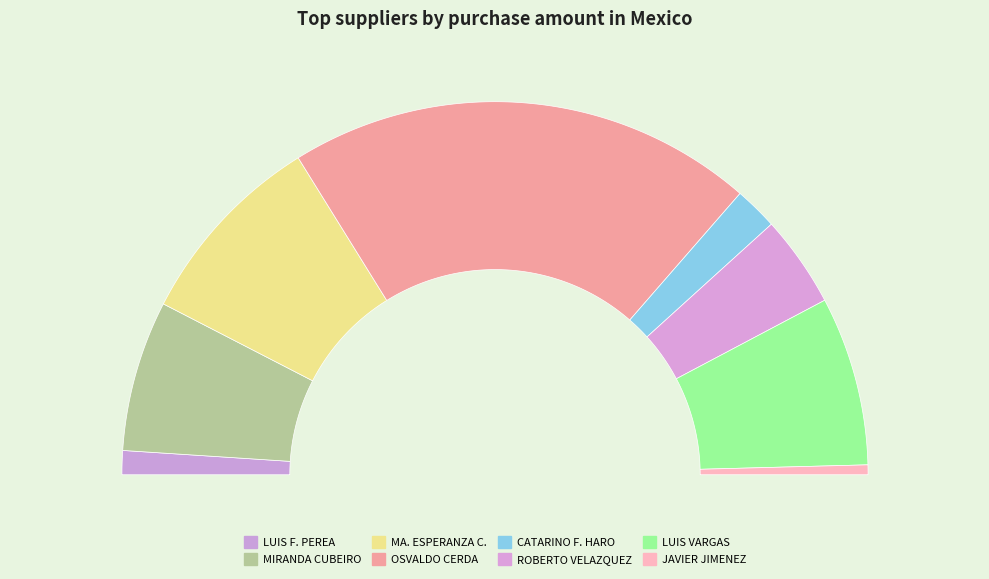

What is the ratio of the value at ROBERTO VELAZQUEZ PEREZ to the value at CATARINO FRANCISCO HARO RAMIREZ?

2.1